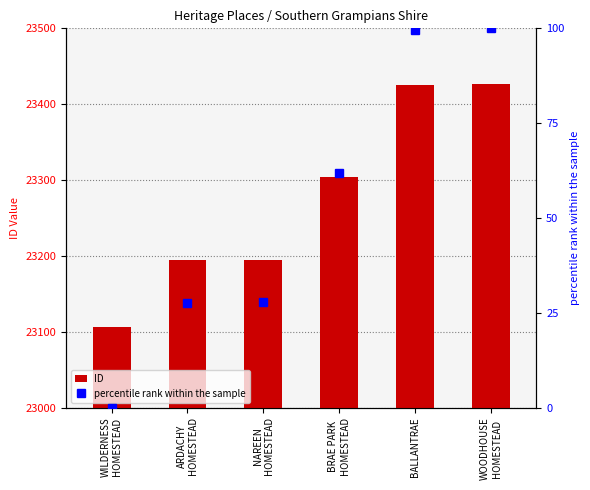

What is the total value across all series at BALLANTRAE?

23524.7